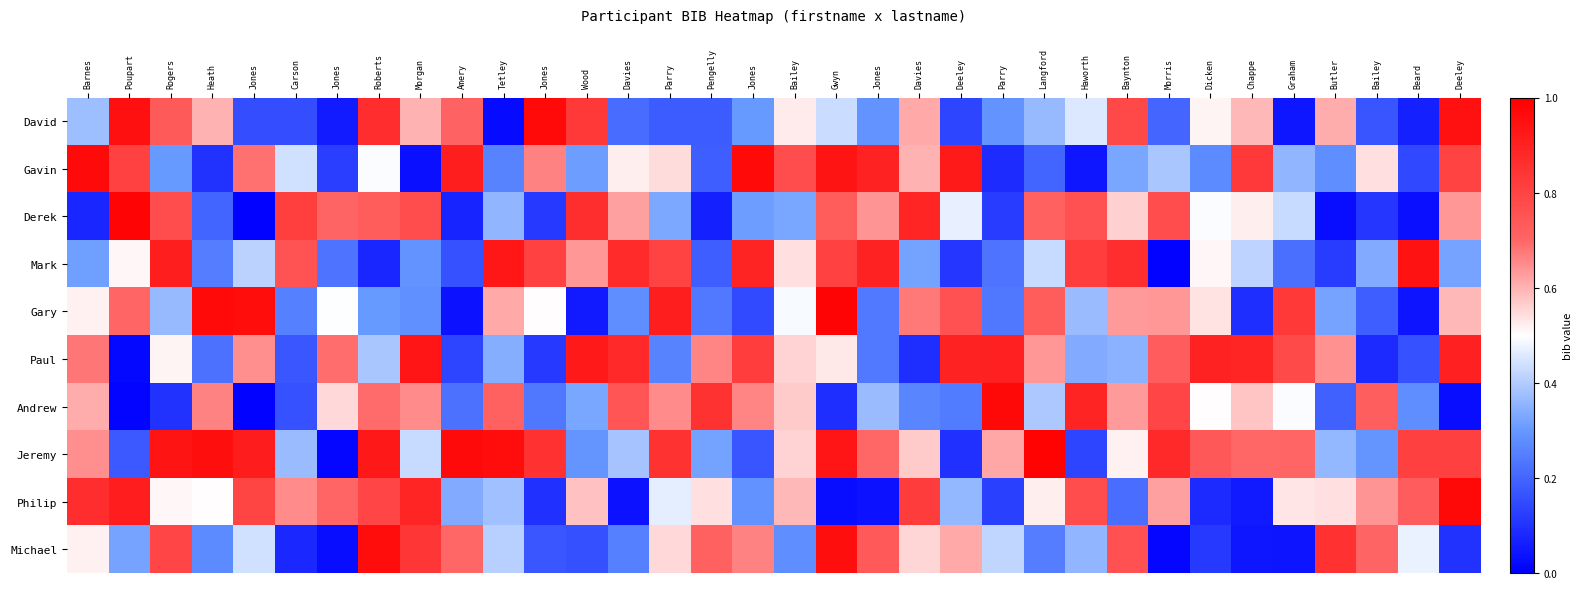

At which category is the sum across all series the highest?

Gwyn